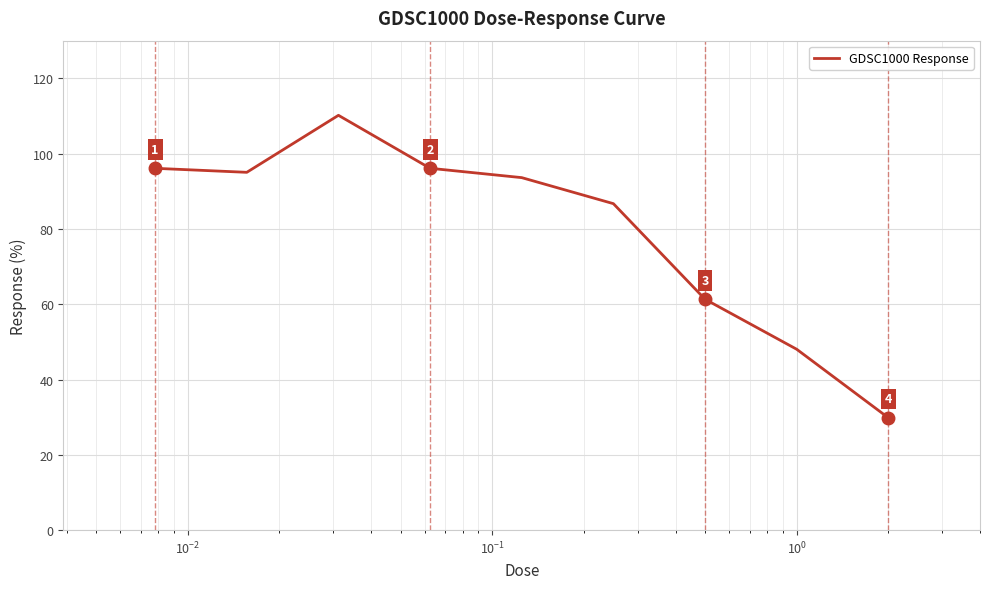

What is the smallest value displayed?

29.8